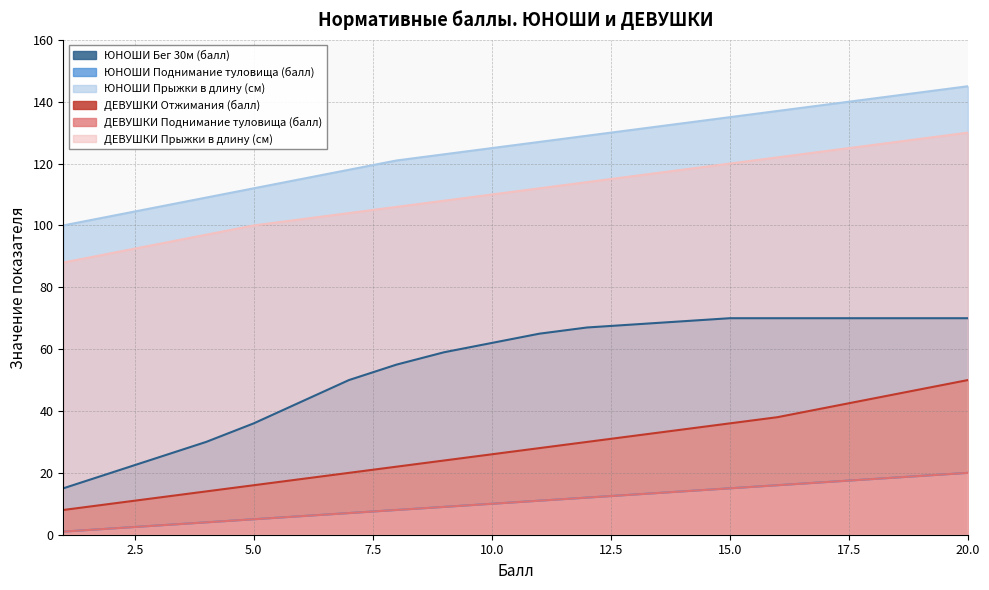

At which label is ЮНОШИ Поднимание туловища (балл) closest to 10?

10